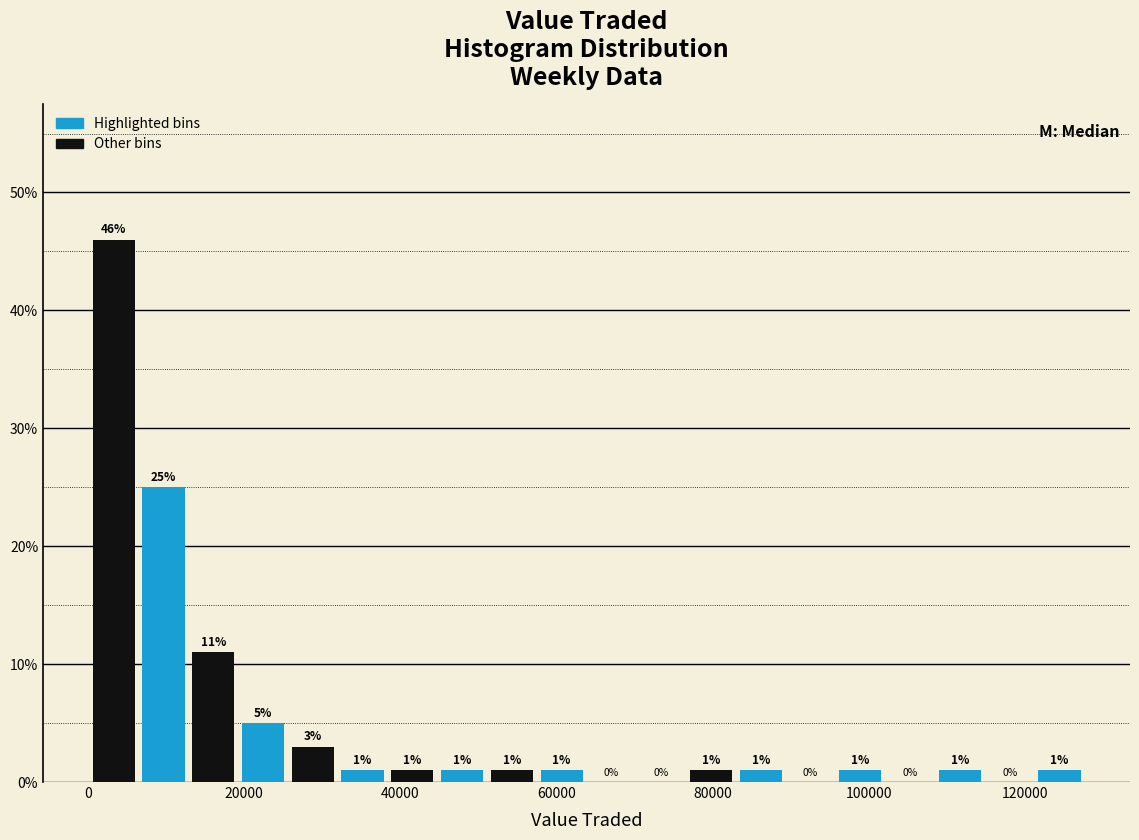

Read against the x-axis, roughly where is the centre of the tallest bar?

4000